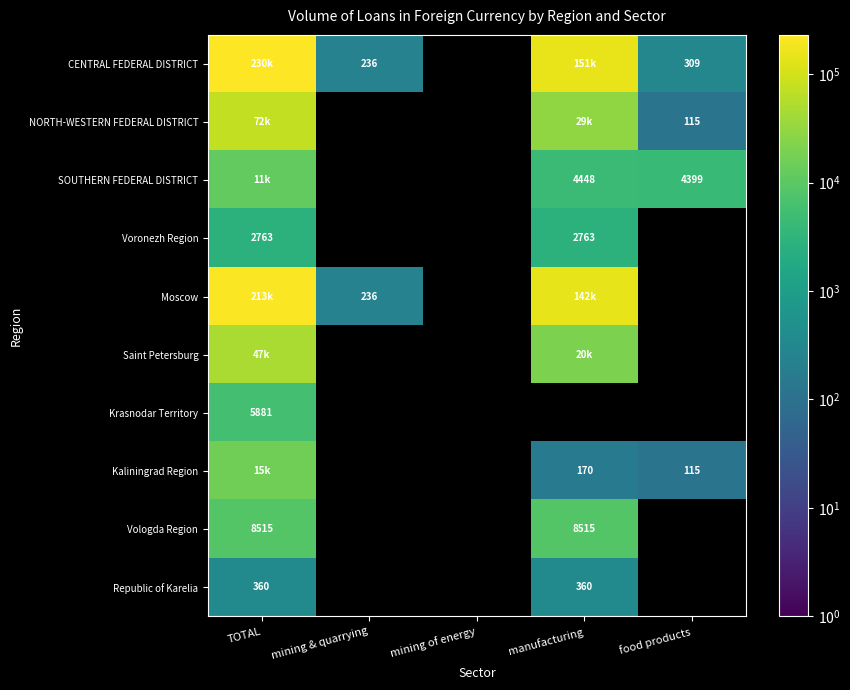

The value of CENTRAL FEDERAL DISTRICT at mining & quarrying is 102. True or false?

False